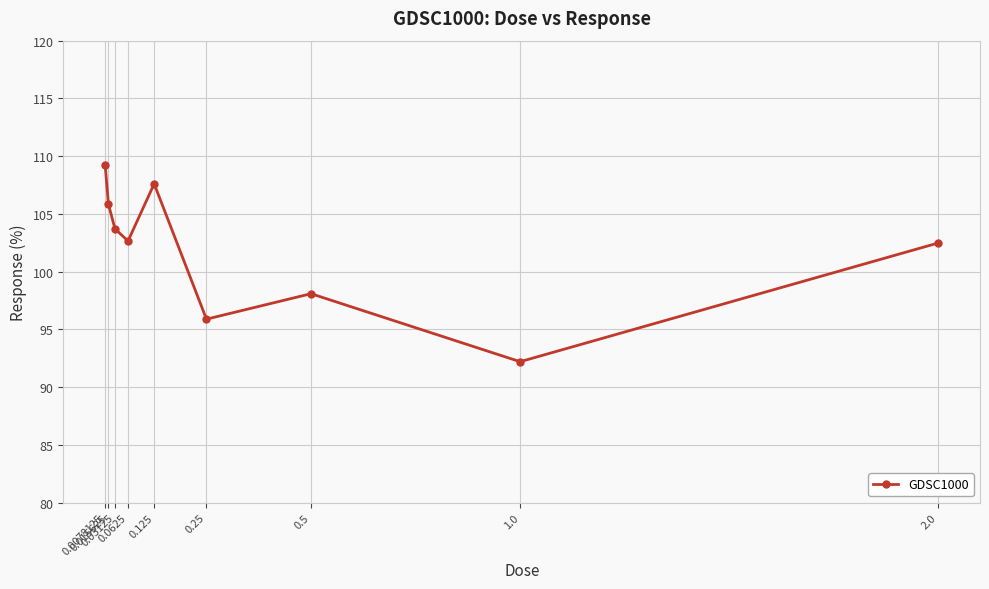

At which category does the data reach its first local valley?

0.0625